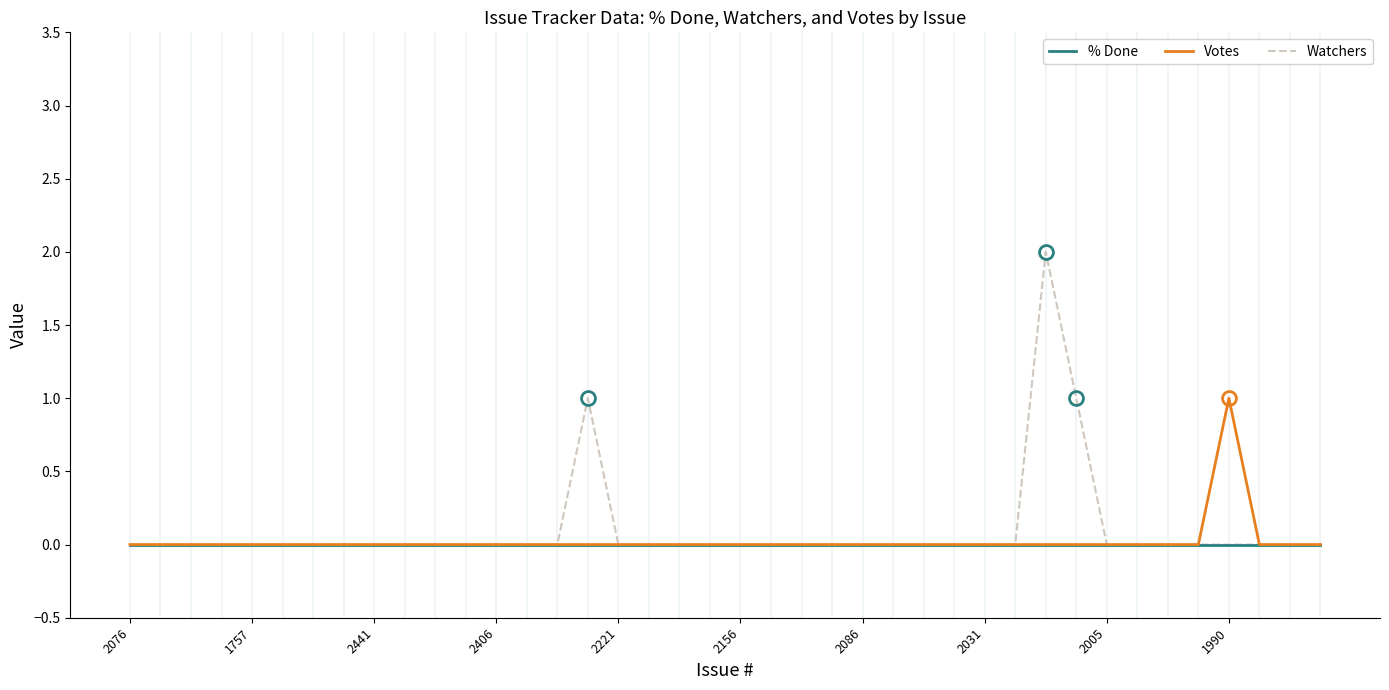

List the series in order of their peak value, lowest first.

% Done, Votes, Watchers